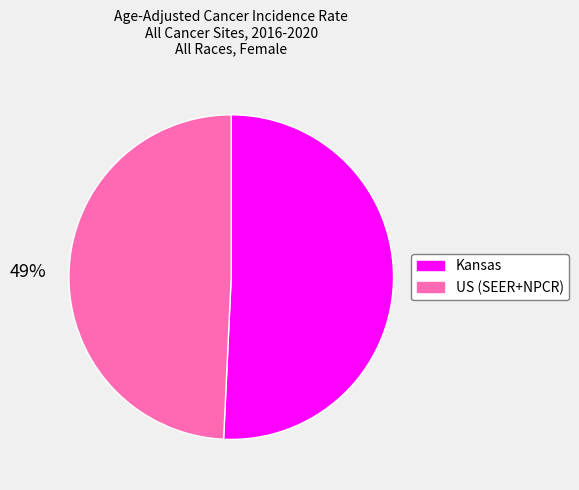

Do Kansas and US (SEER+NPCR) together represent more than half of the pie?

Yes